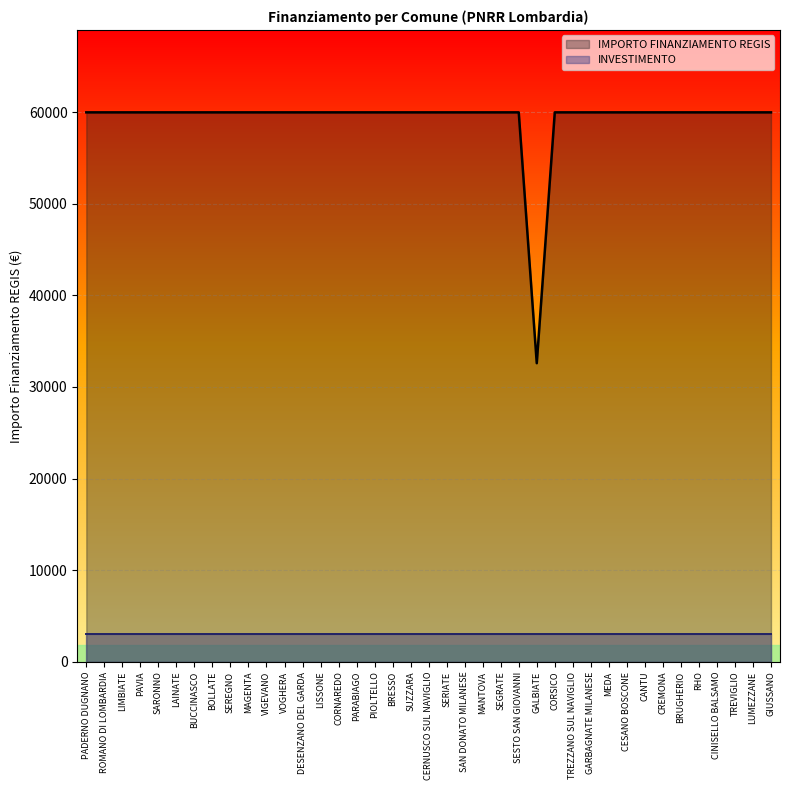

What is the average value?

59264